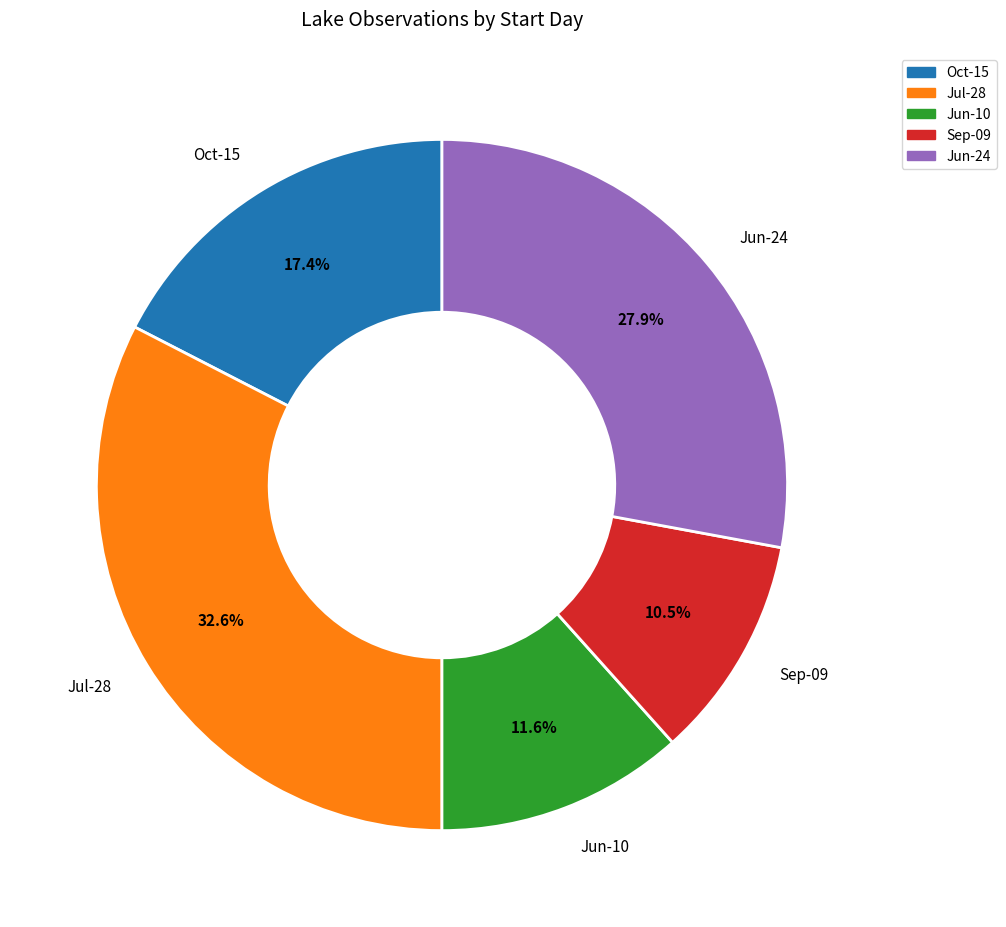

What is the smallest slice in the pie chart?

Sep-09